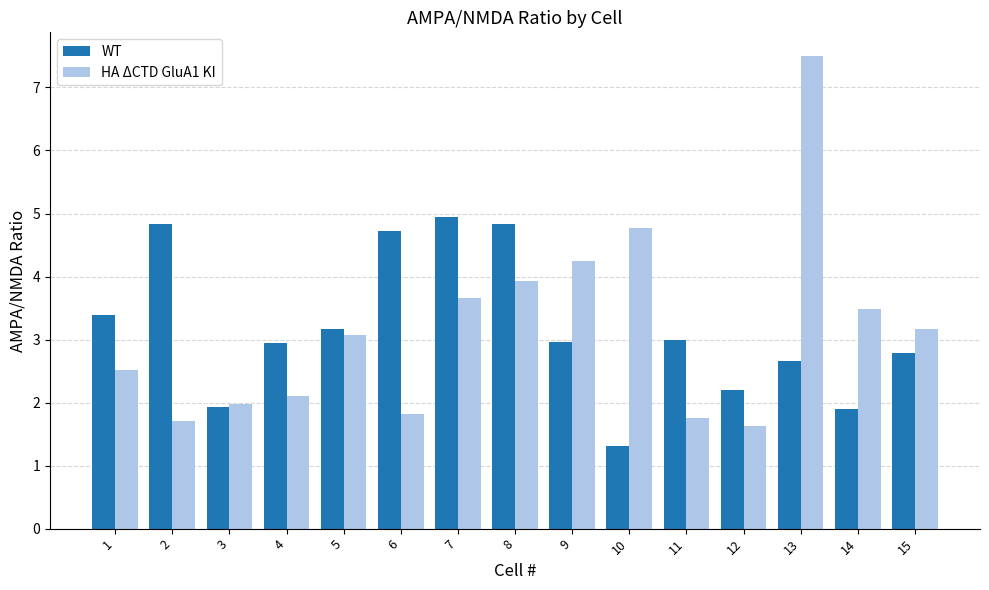

The WT series shows 3.0 at 9. True or false?

True